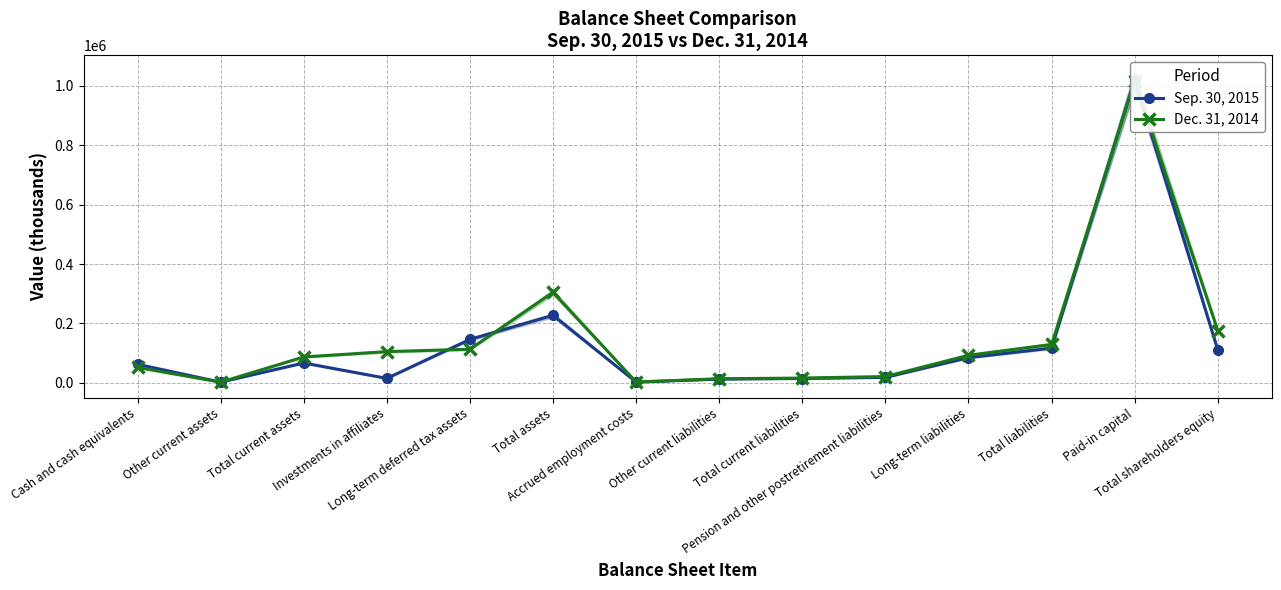

Reading left to right, list all the values displayed in this chart.

Sep. 30, 2015: 62148	1889	66501	14559	145994	227180	2087	12099	14186	17915	84602	116703	1020090	110477
Dec. 31, 2014: 51433	1786	86886	104792	112898	304626	2300	13424	15724	20793	92469	128986	1017520	175640